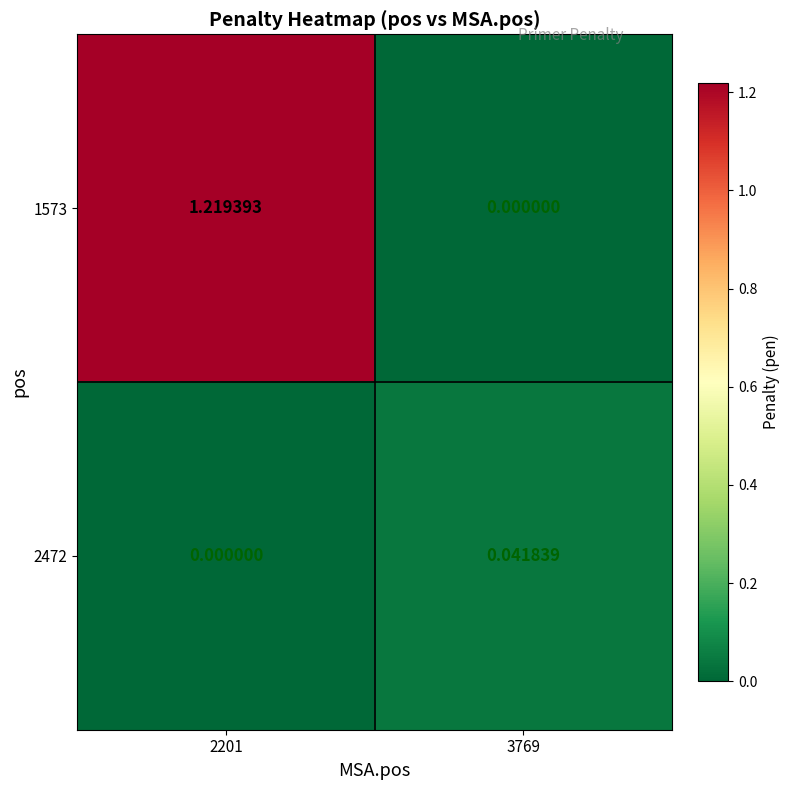

Count the number of categories in the chart.

2